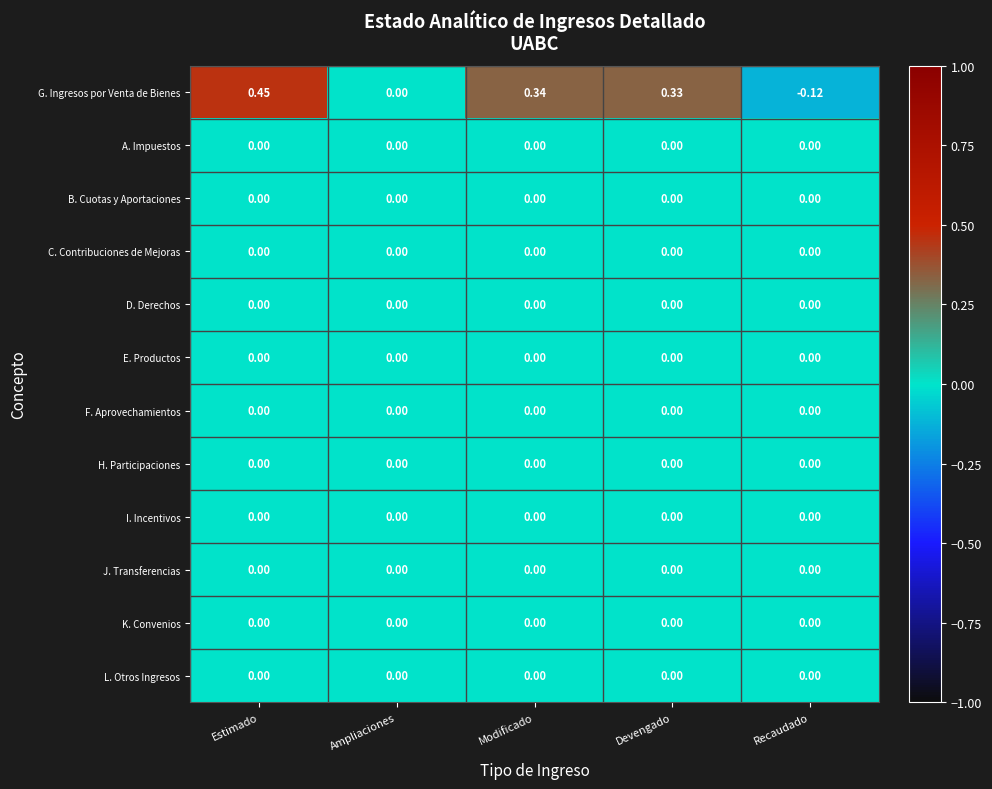

At which category is the sum across all series the highest?

Estimado